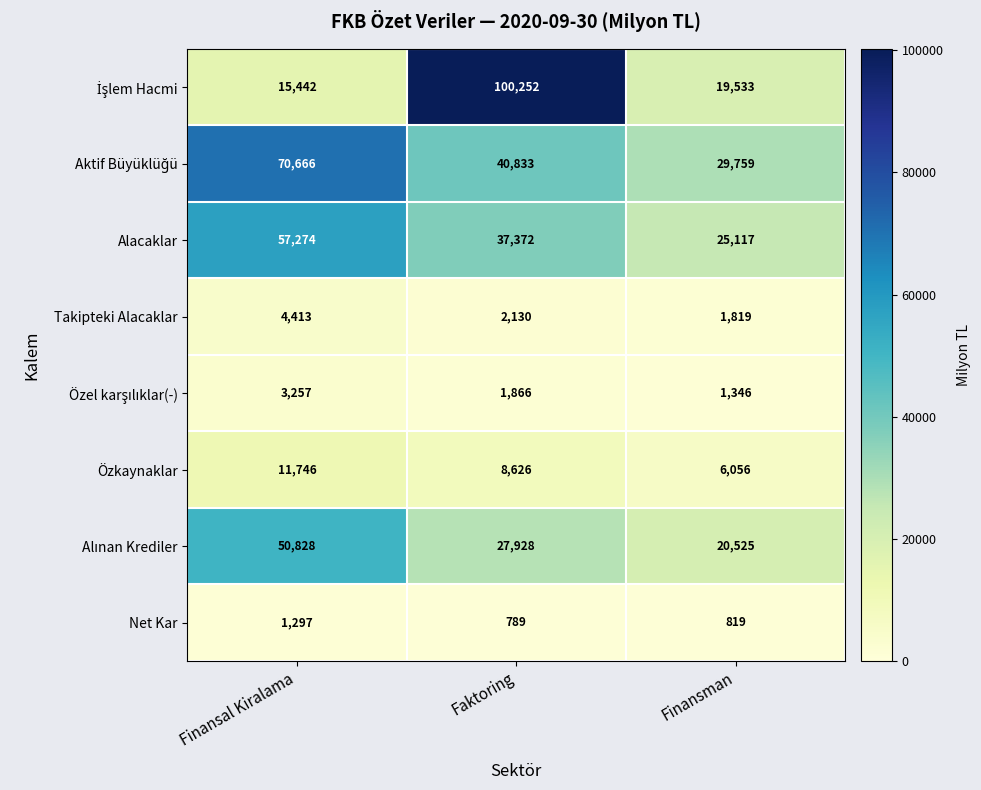

At which label is Özkaynaklar closest to 8901?

Faktoring